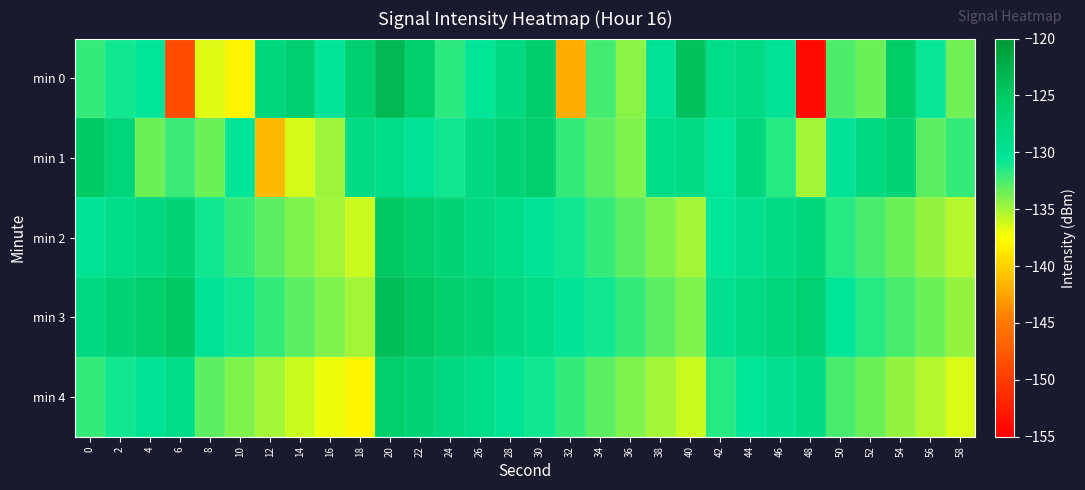

Which series has the largest total across all categories?

min 3